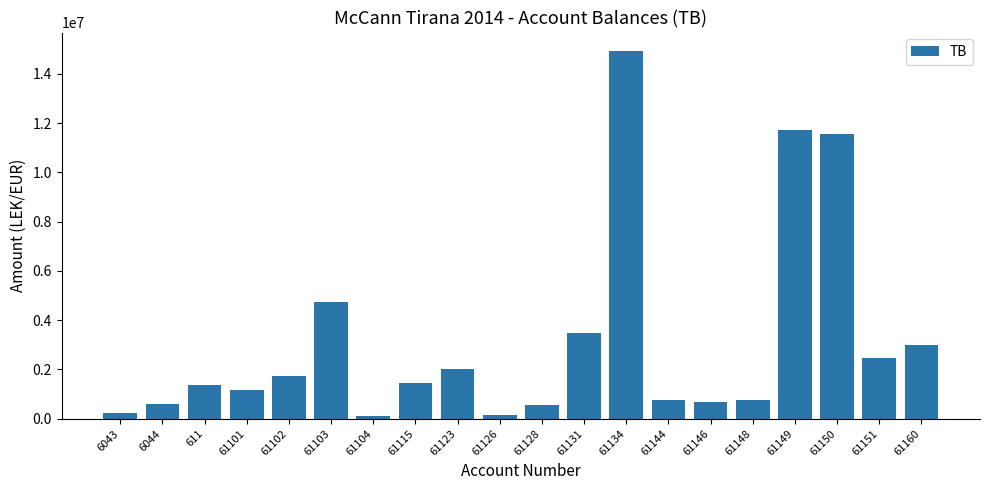

What is the change in value from 61126 to 61151?

+2320406.3